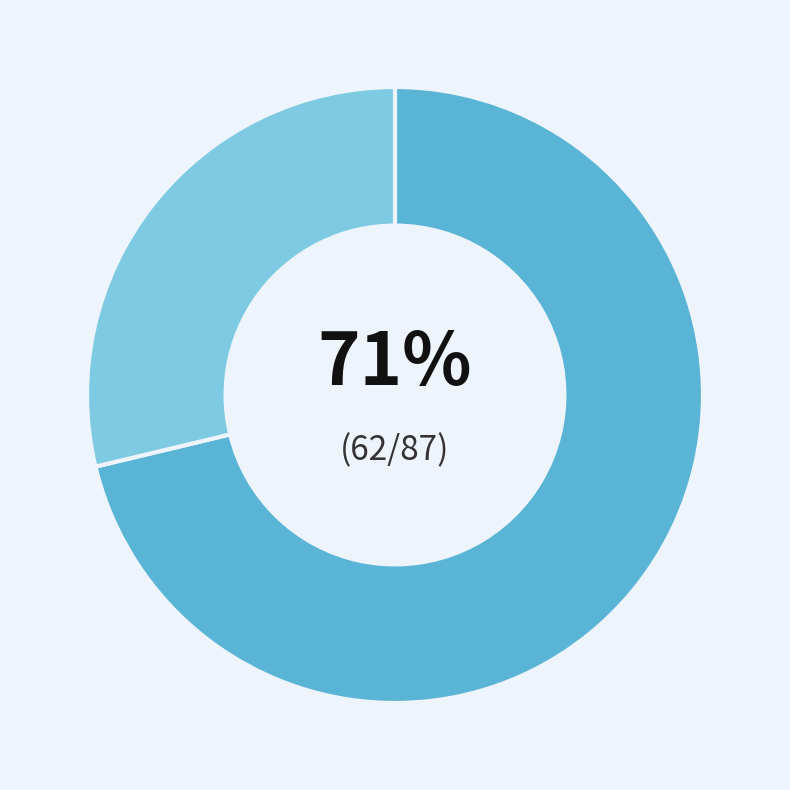

Does any single category account for the majority?

Yes